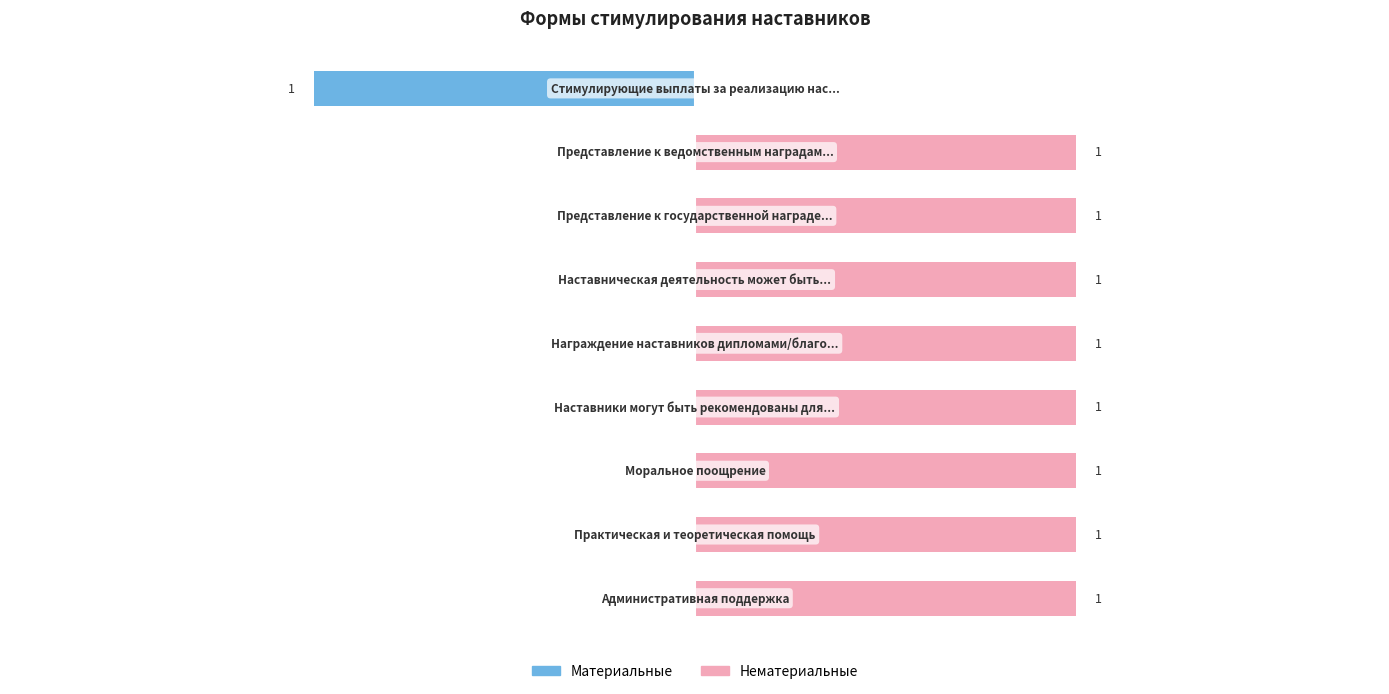

The value of Материальные at 1.5 is 0. True or false?

True